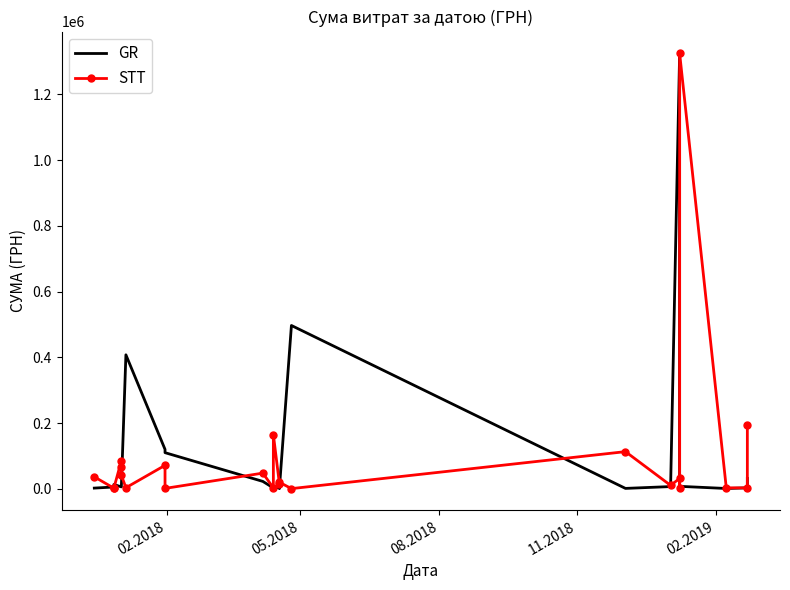

What is the value of the STT point at the 11th from the left?

2898.0